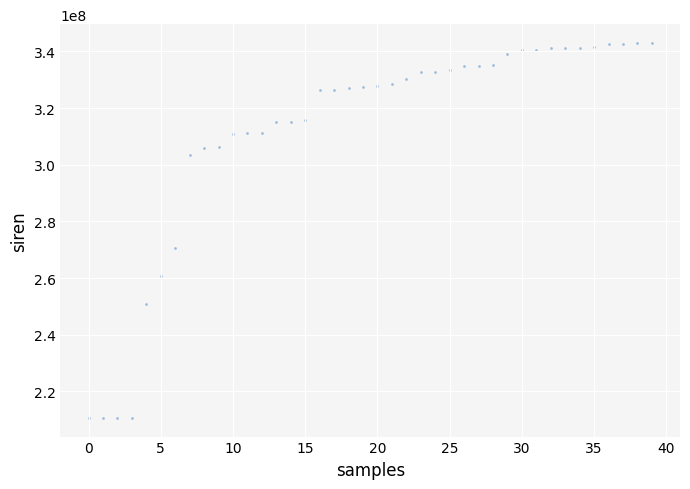

What Y value in the scatter plot is closest to 276834408?

270701543